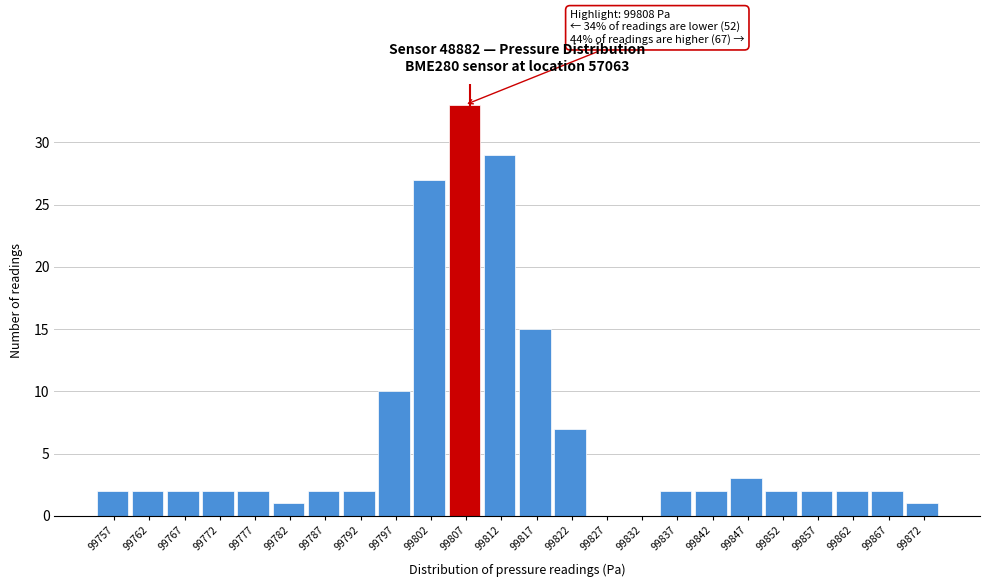

Over which range of the x-axis is the bar tallest?

99805 to 99810